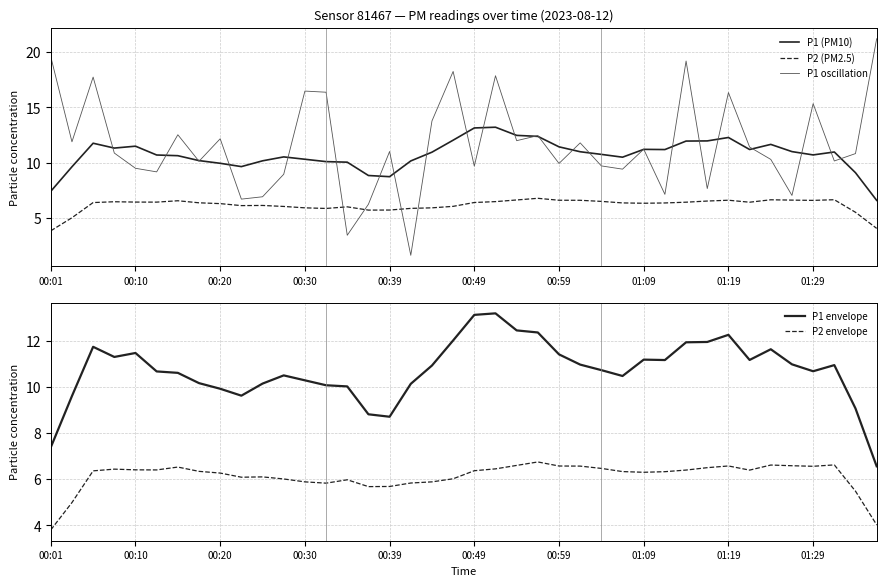

How many lines are shown in the chart?

5